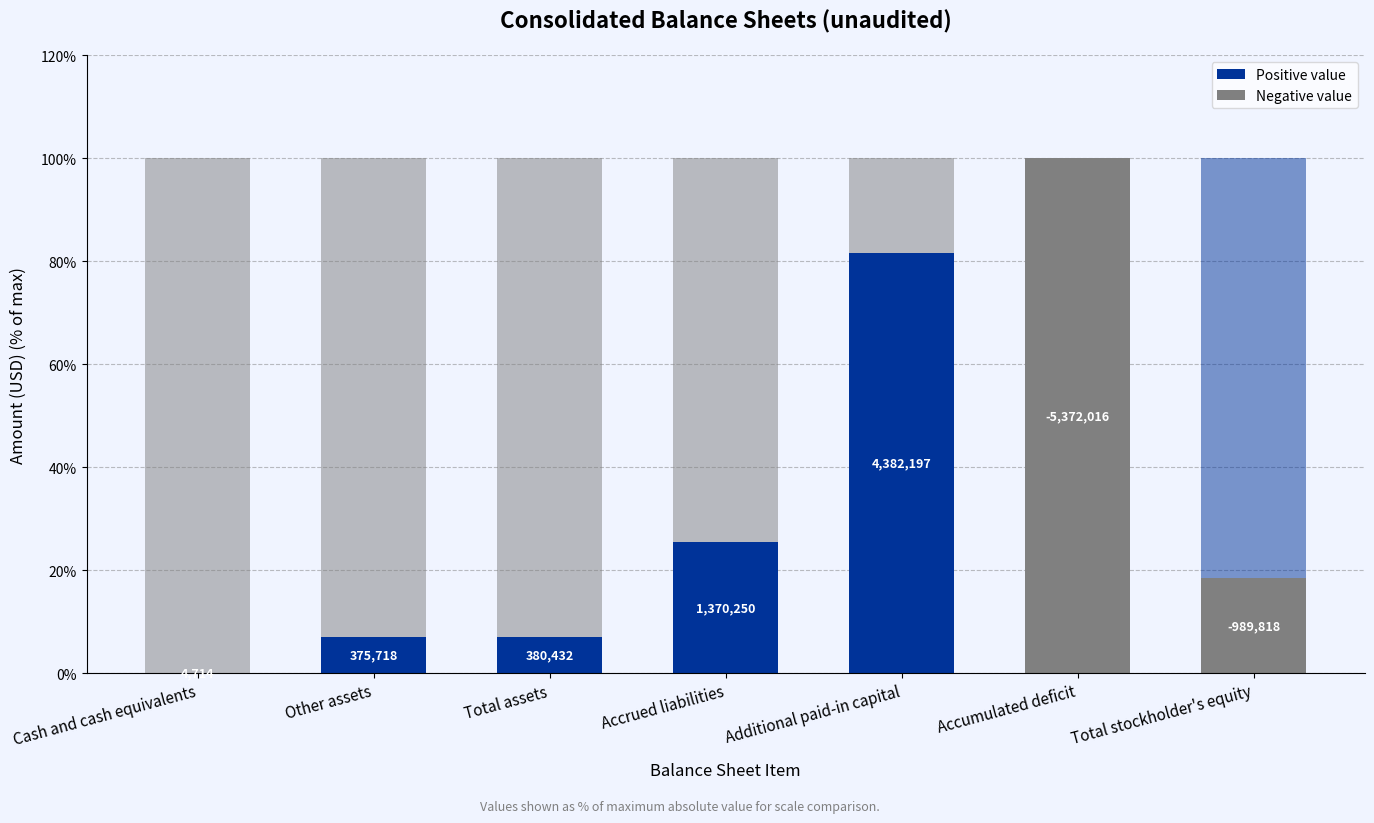

Count the number of categories in the chart.

7